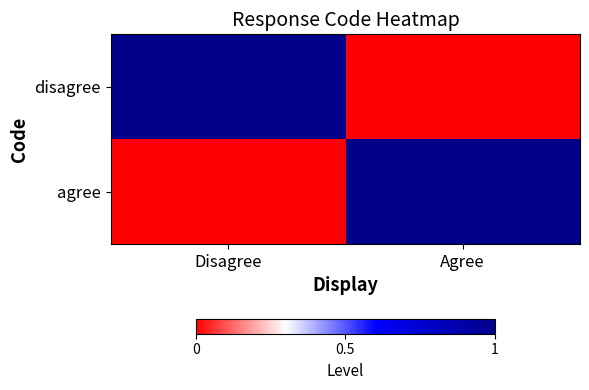

At Agree, list the series in order from smallest to largest.

disagree, agree